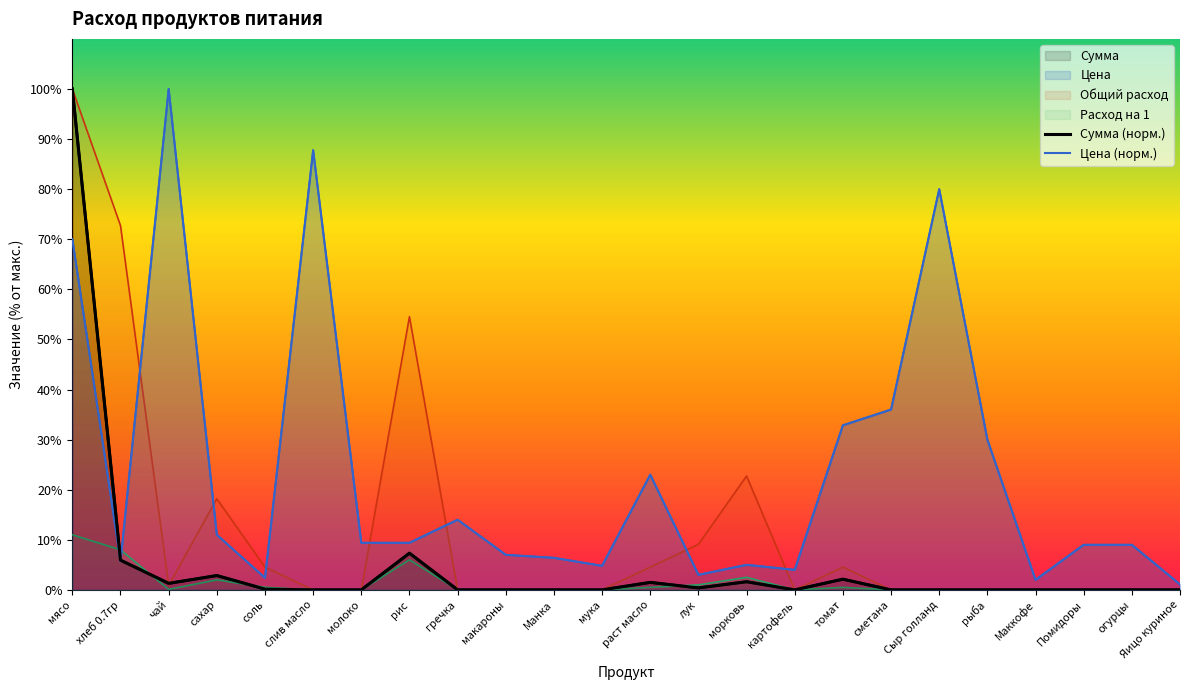

True or false: Расход на 1 and Общий расход cross at least once.

False